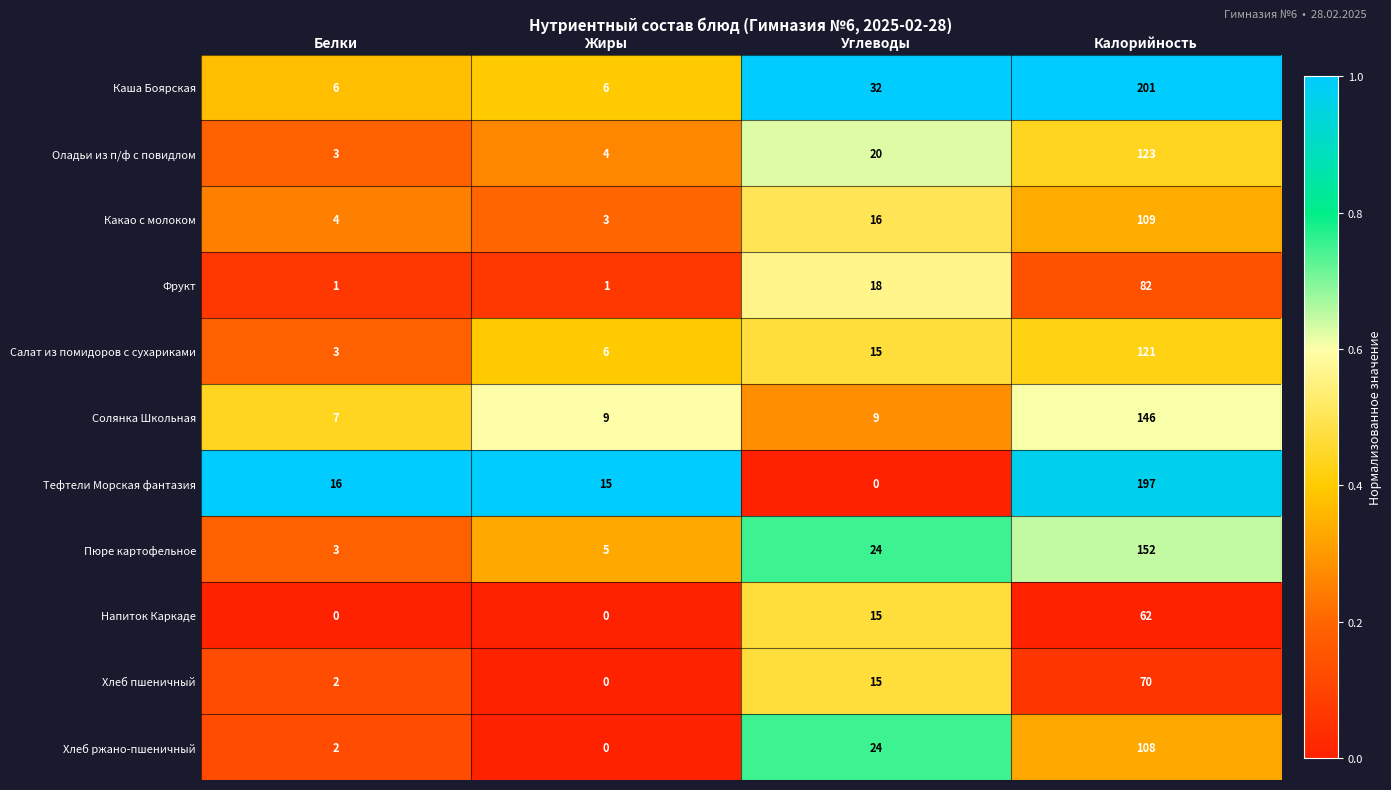

Which label corresponds to the largest value in the chart?

Калорийность